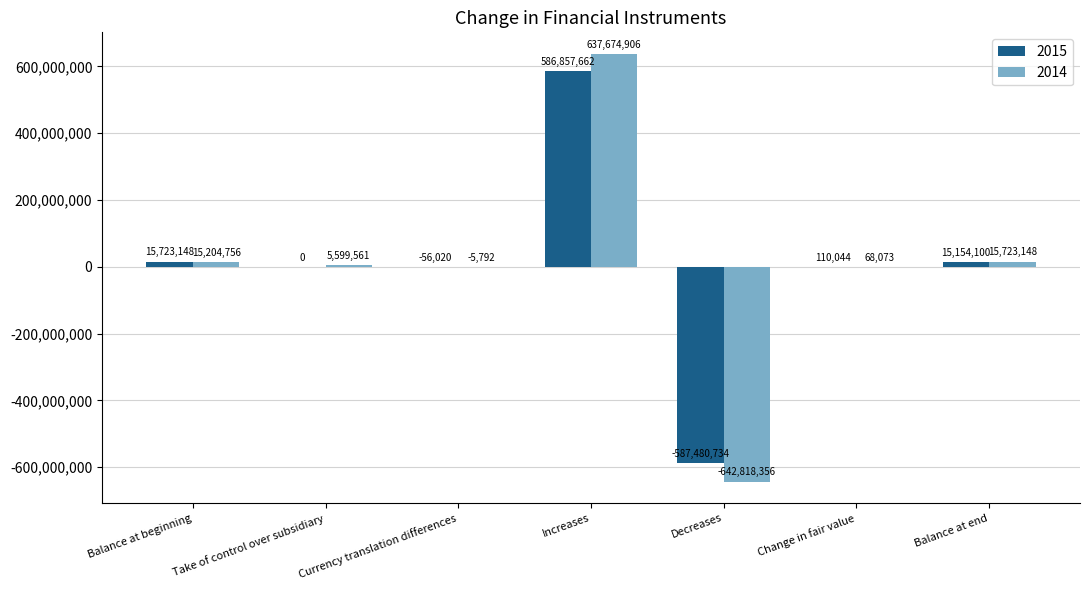

Where is 2014 nearest to the value -2571725?

Currency translation differences